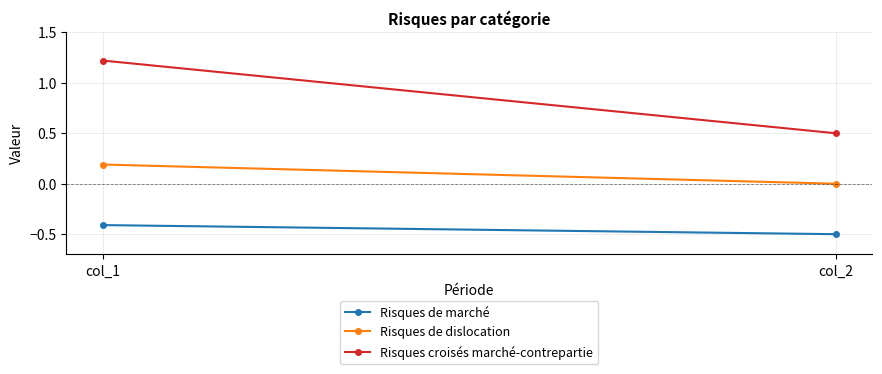

The value of Risques croisés marché-contrepartie at col_2 is 0.7. True or false?

False